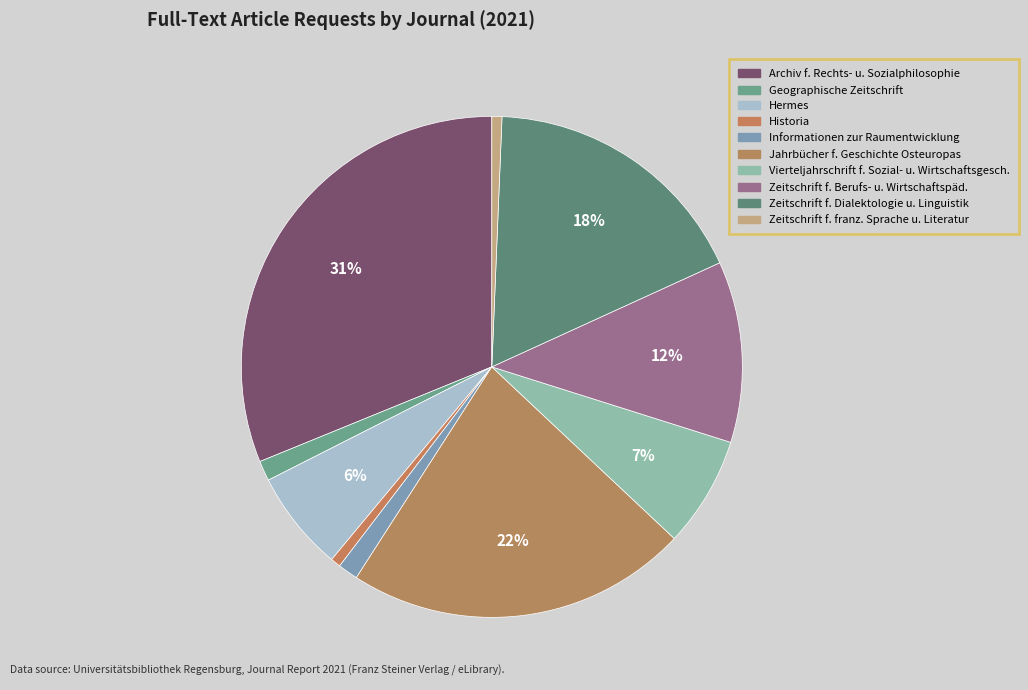

How many slices are in this pie chart?

10